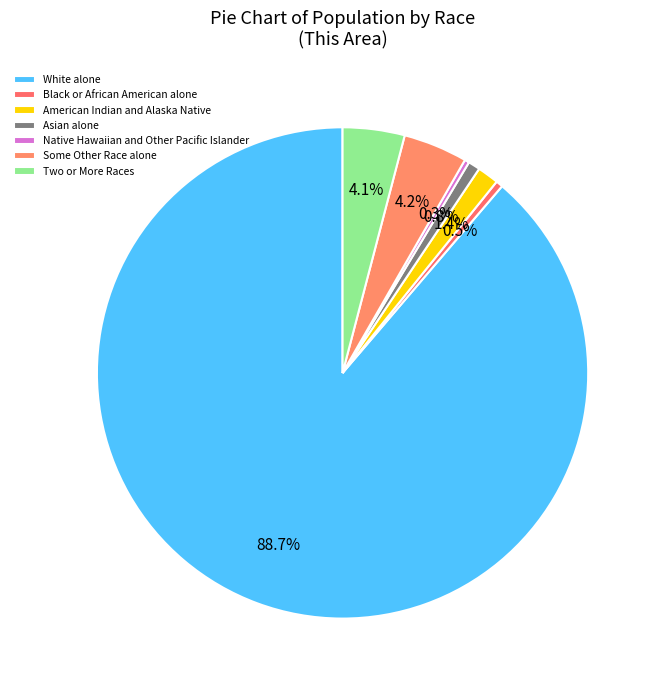

True or false: Native Hawaiian and Other Pacific Islander accounts for 0% of the total.

True